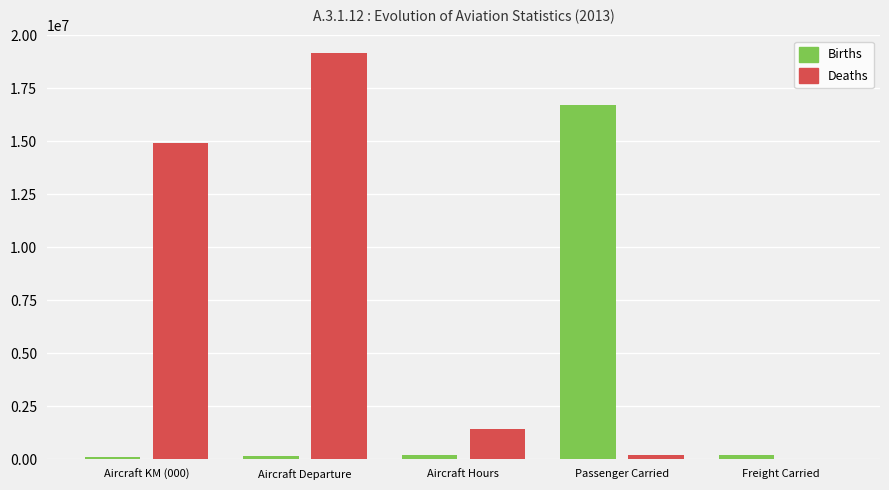

What is the average value of the Deaths series?

7147845